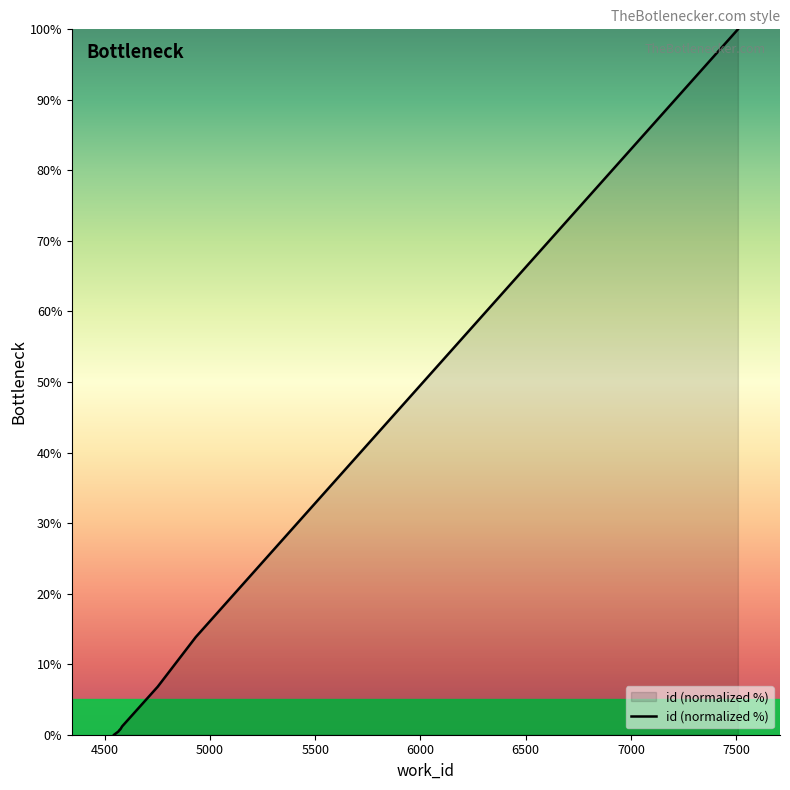

Which has a higher value, 4500 or 7500?

7500